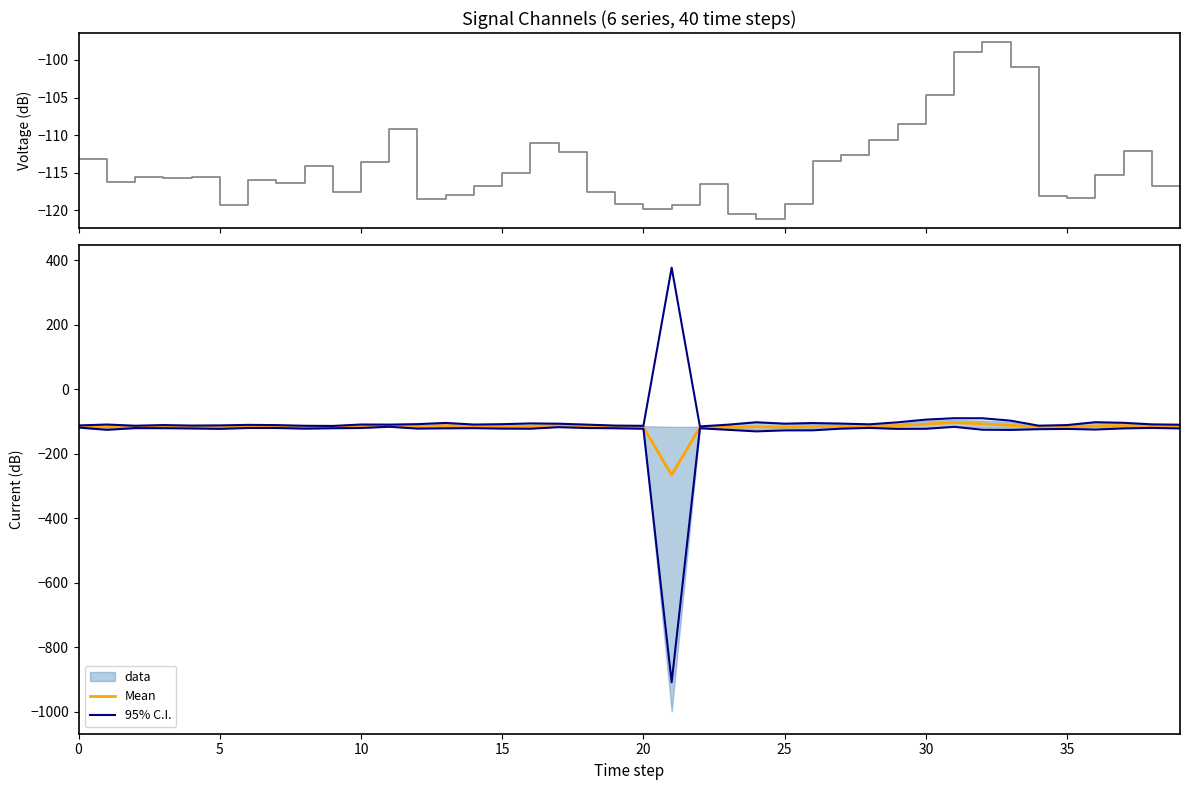

True or false: 95% C.I. and Mean cross at least once.

False